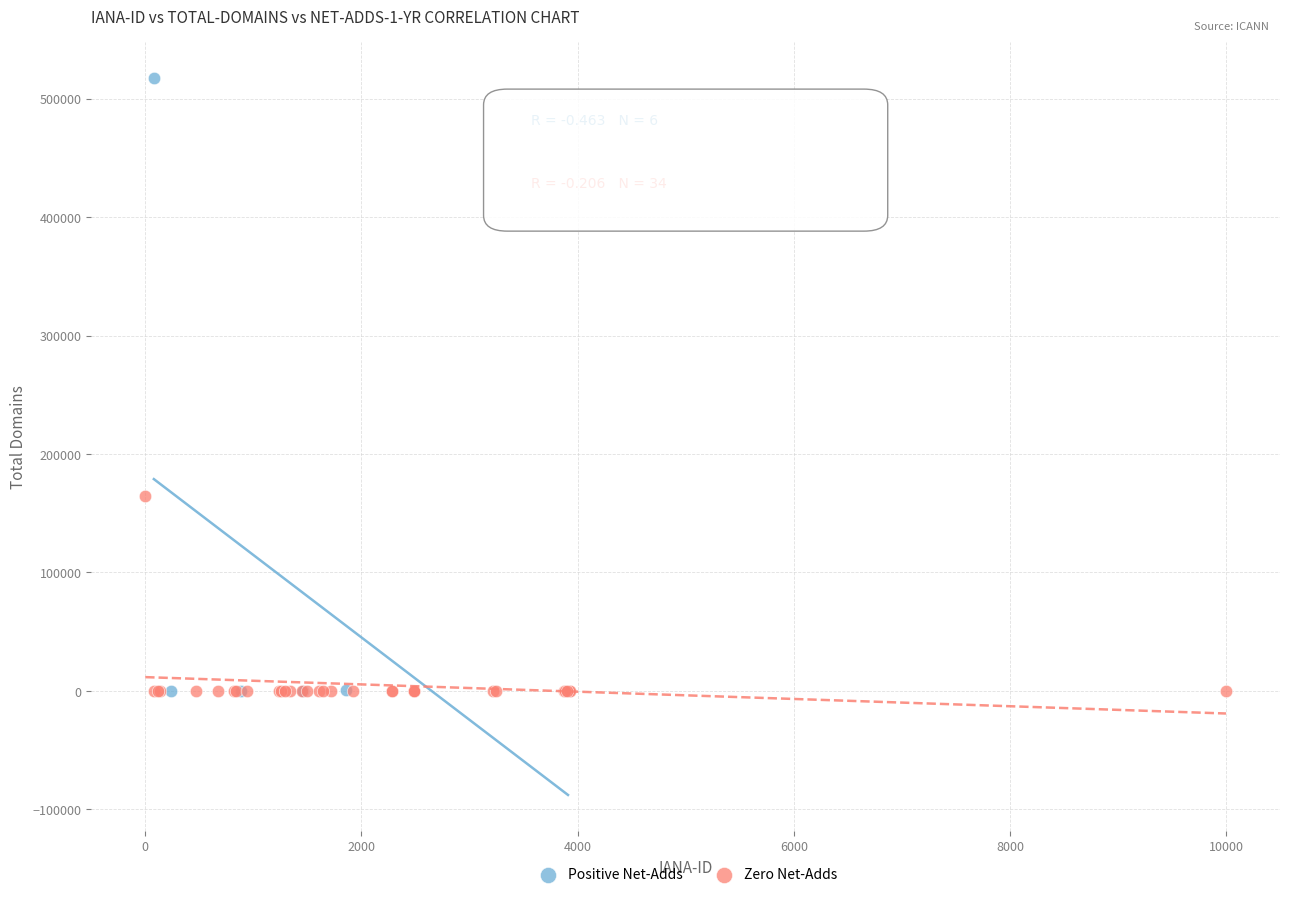

Which series has the widest spread of Y values?

Positive Net-Adds